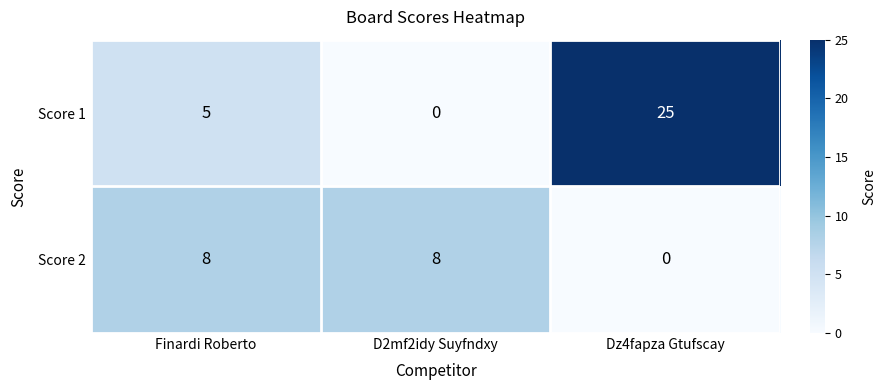

What is the spread (max minus min) of values at Dz4fapza Gtufscay?

25